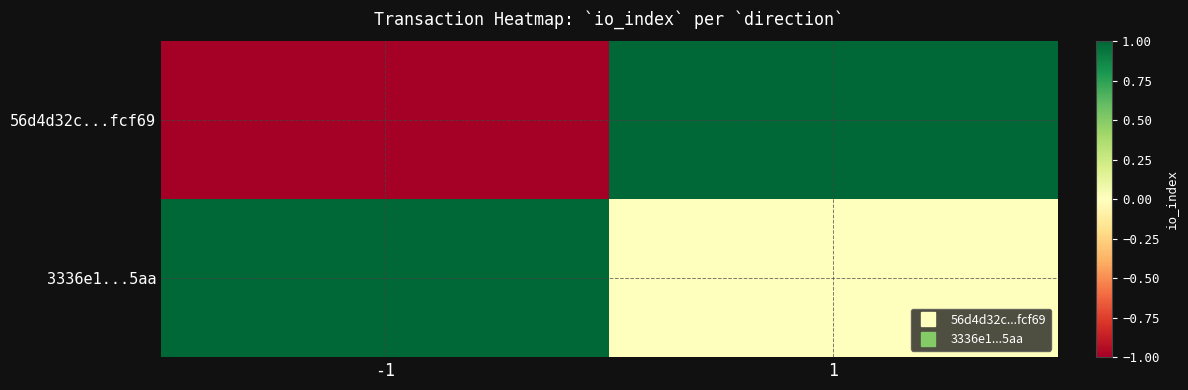

Which has a higher value, -1 or 1?

1